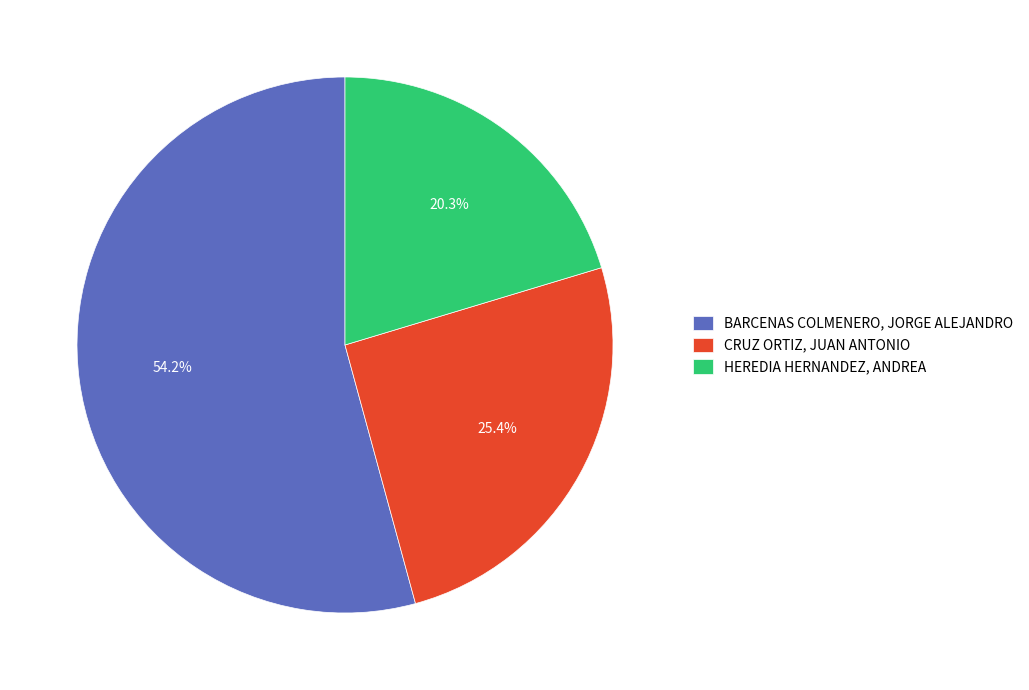

Does BARCENAS COLMENERO, JORGE ALEJANDRO account for over 50% of the chart?

Yes